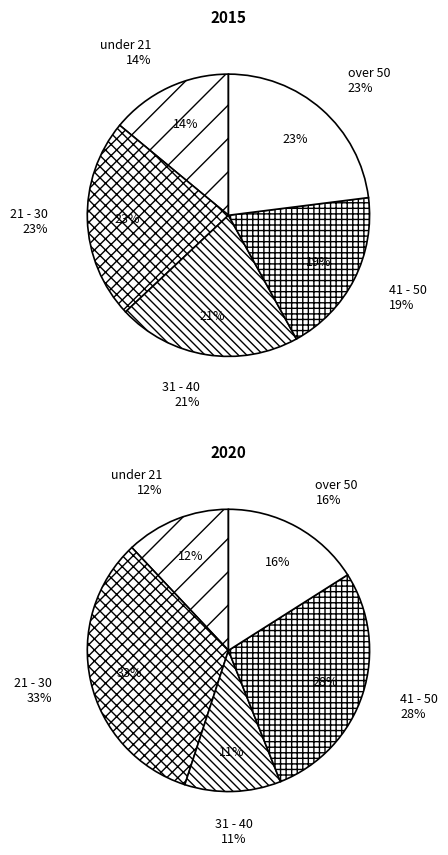

To the nearest percent, what is the average slice percentage?

20%